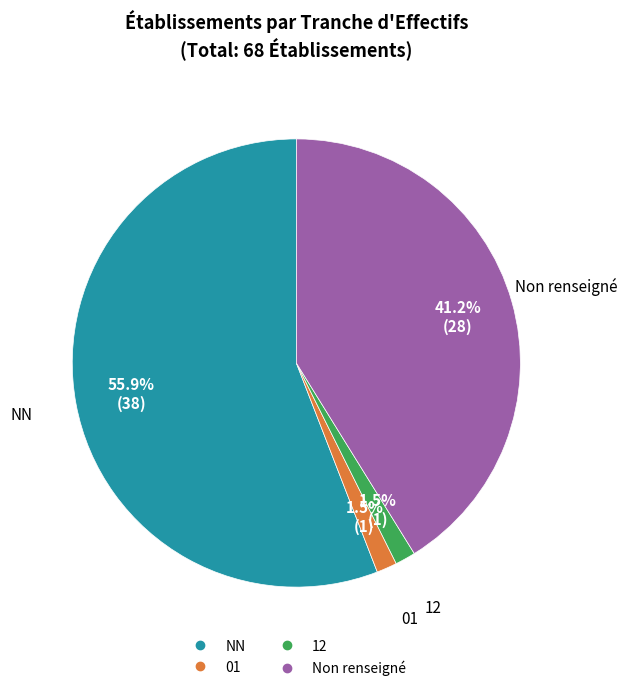

Is there a majority slice in this chart?

Yes